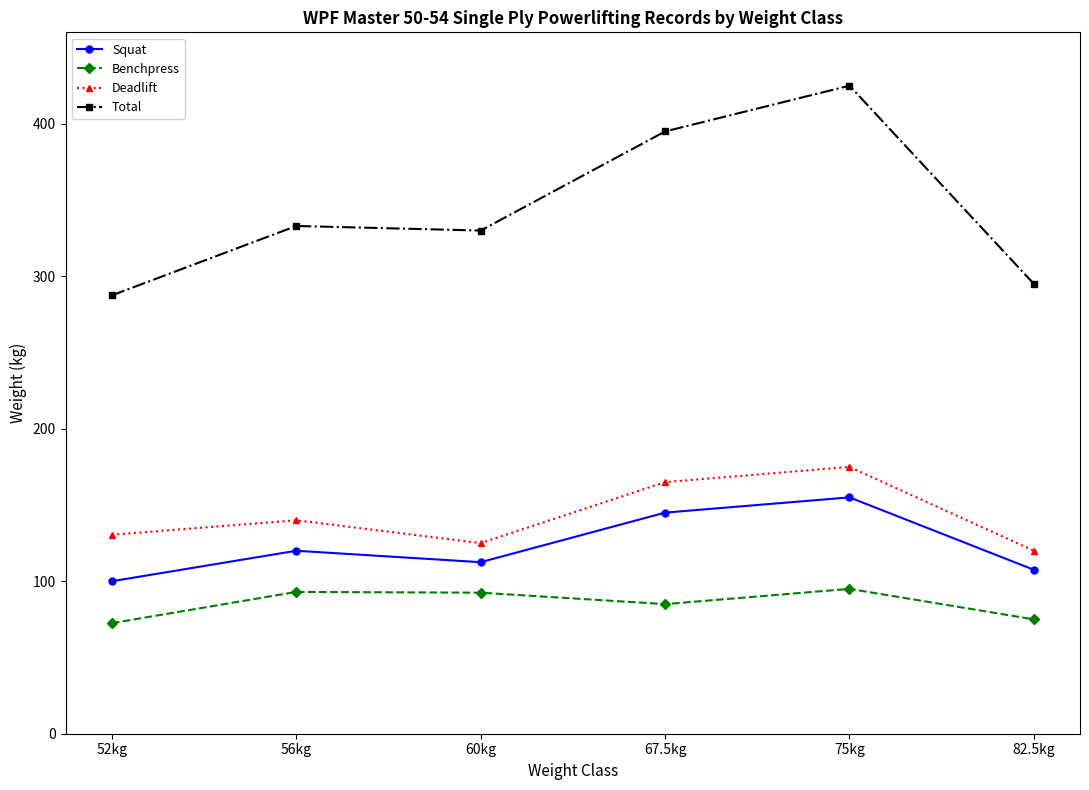

At which category does Deadlift reach its first local valley?

60kg